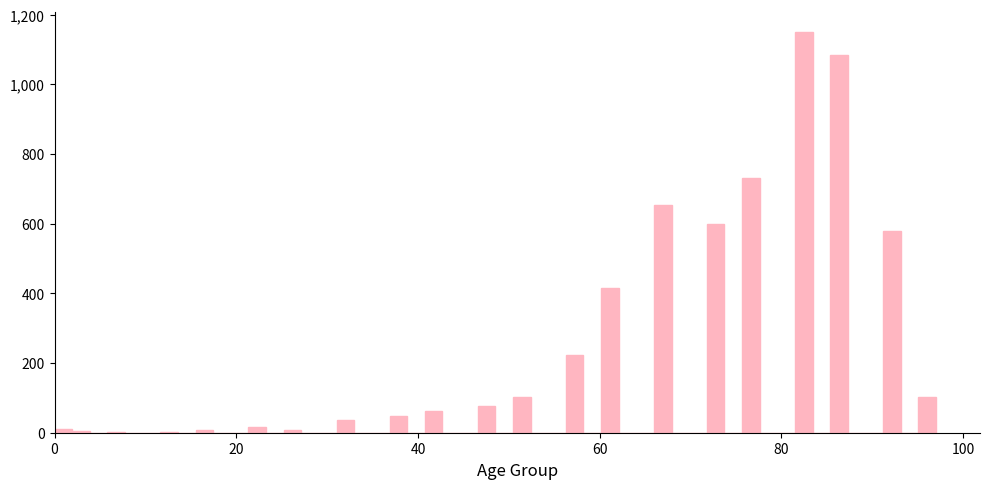

Read against the x-axis, roughly where is the centre of the tallest bar?

82